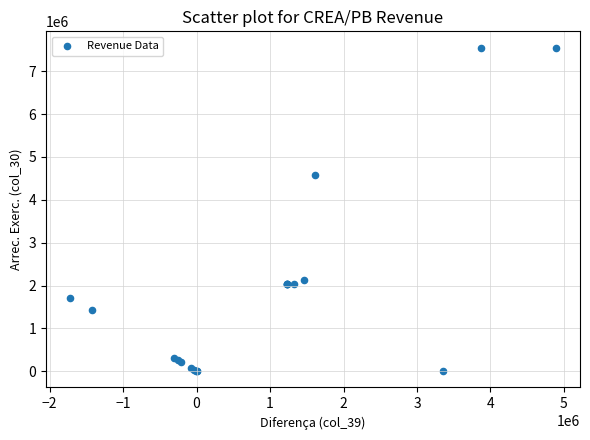

What Y value in the scatter plot is closest to 3777298?

4591396.4